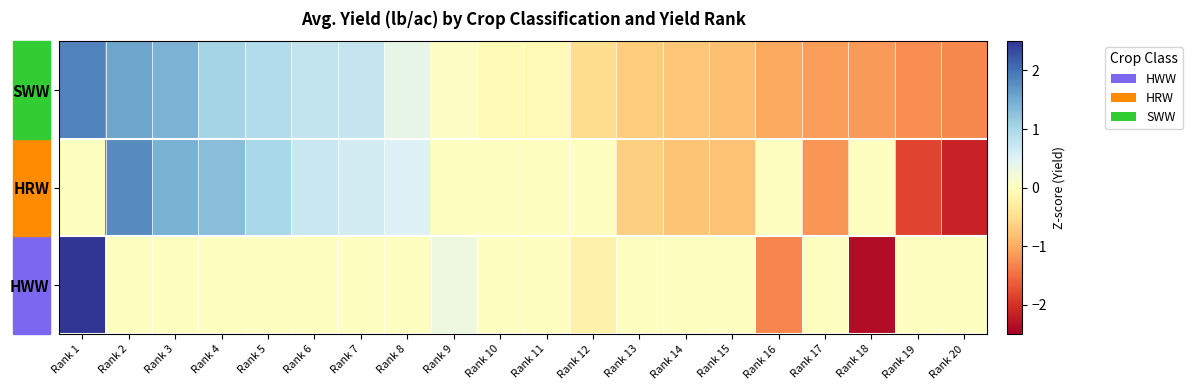

Which series has the largest total across all categories?

HWW